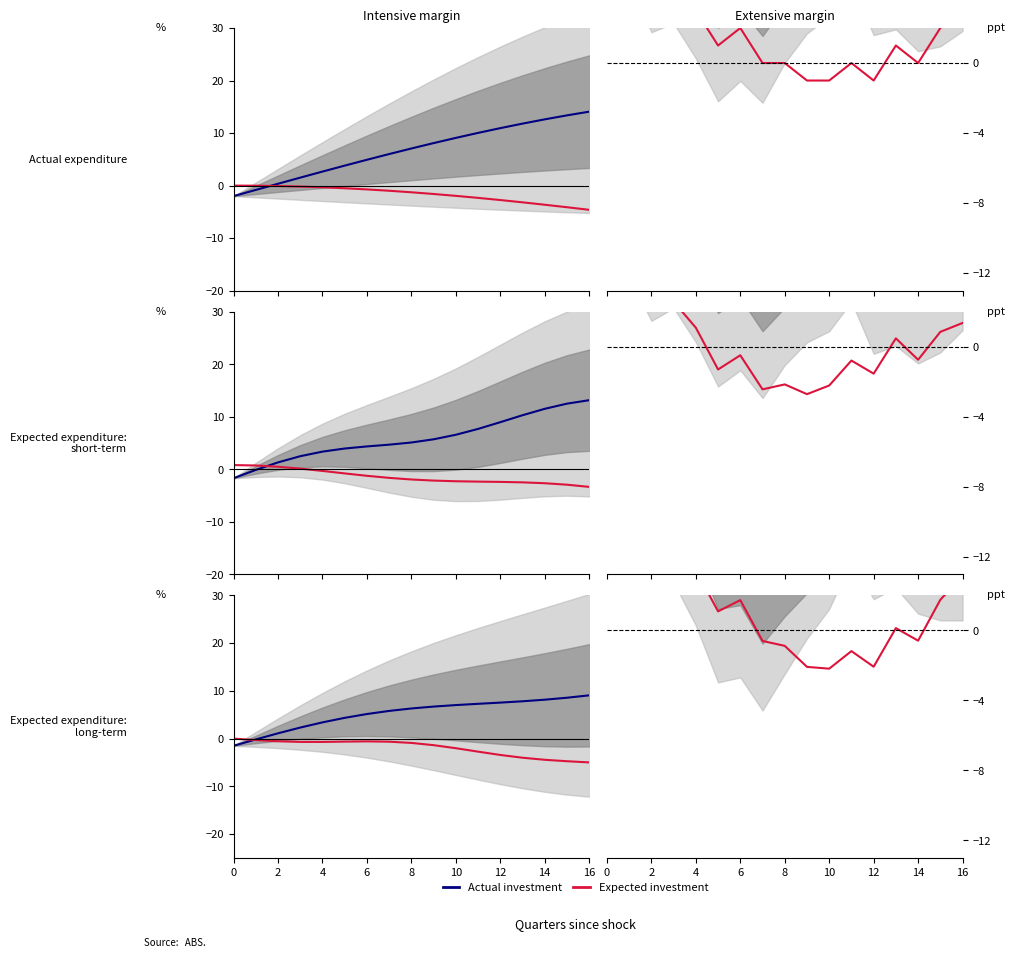

True or false: Actual investment and Expected investment cross at least once.

False